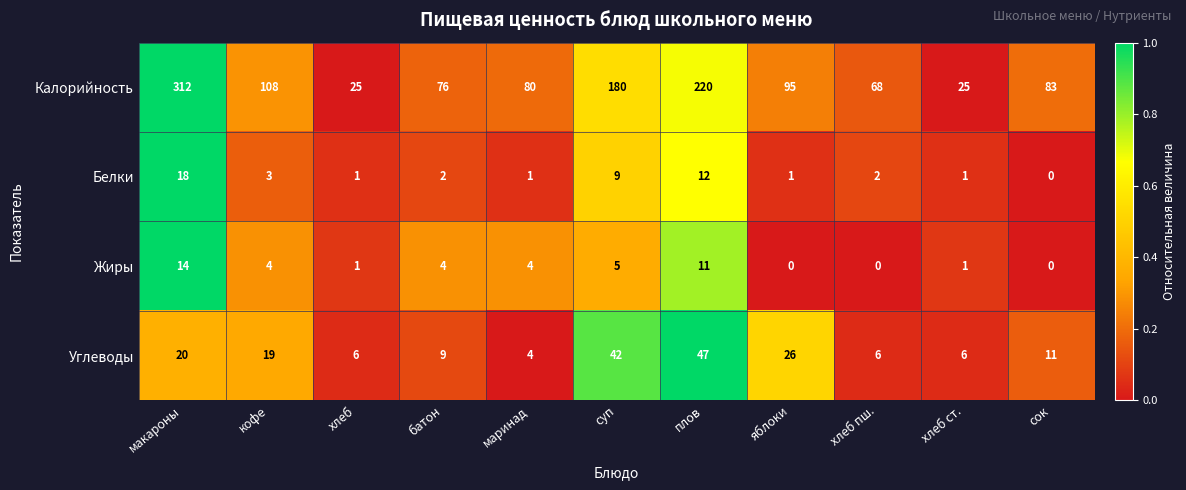

Between кофе and маринад, which series saw the biggest shift?

Калорийность